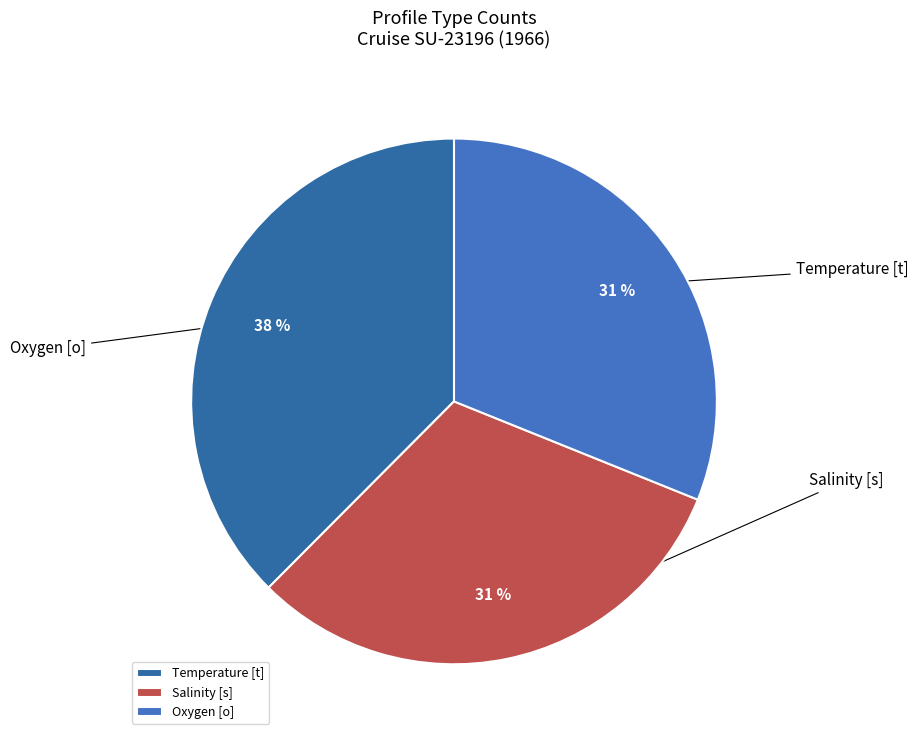

Does Oxygen [o] represent more than half of the total?

No